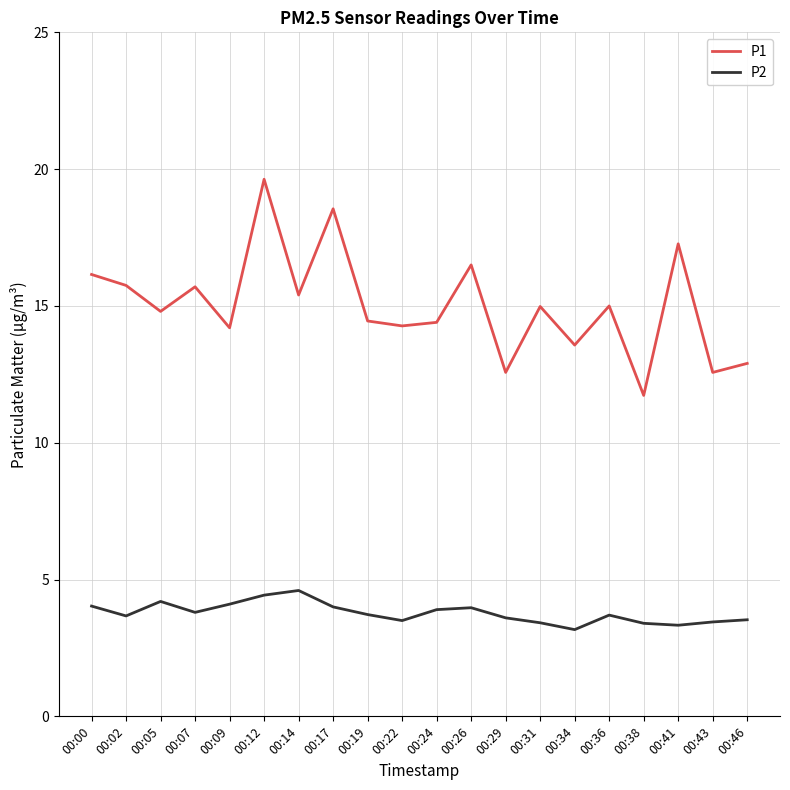

True or false: P2 and P1 intersect in this chart.

False